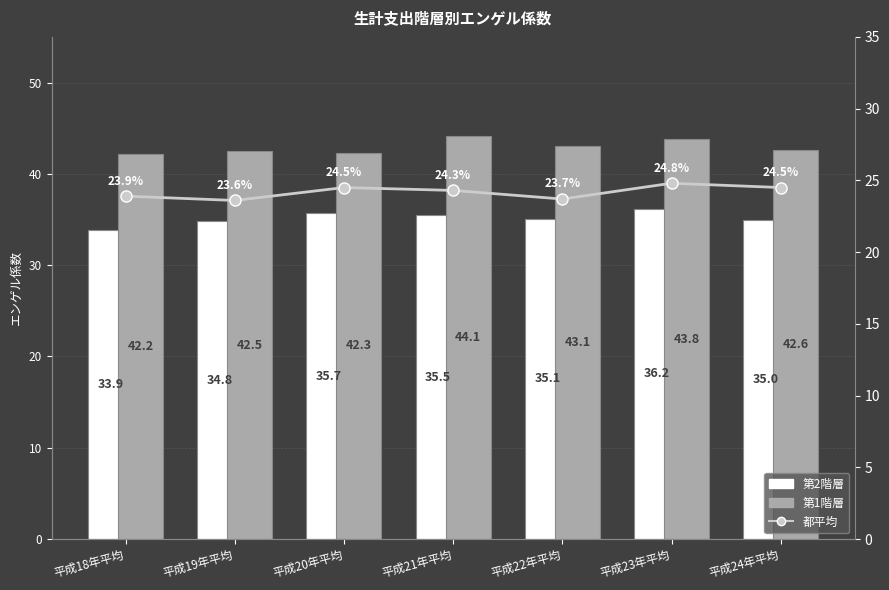

Which category has the lowest value across all series?

平成19年平均